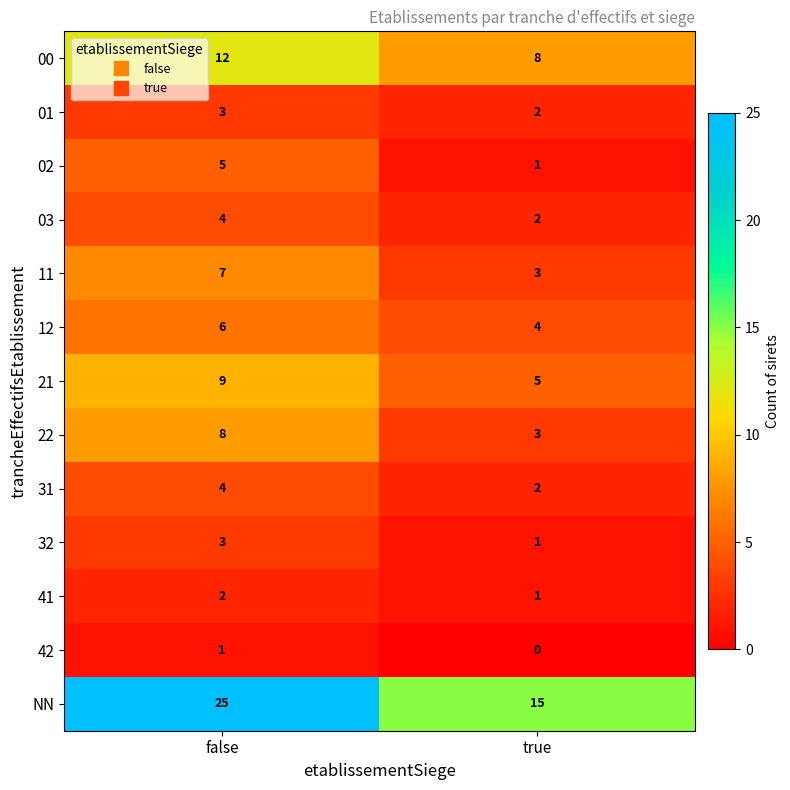

What is the sum of the NN values at false and true?

40